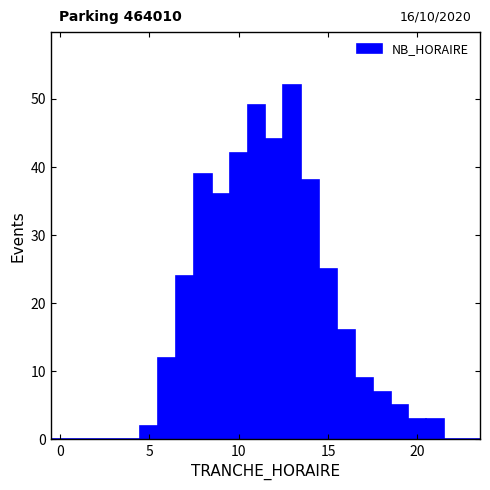

Read against the x-axis, roughly where is the centre of the tallest bar?

13.0